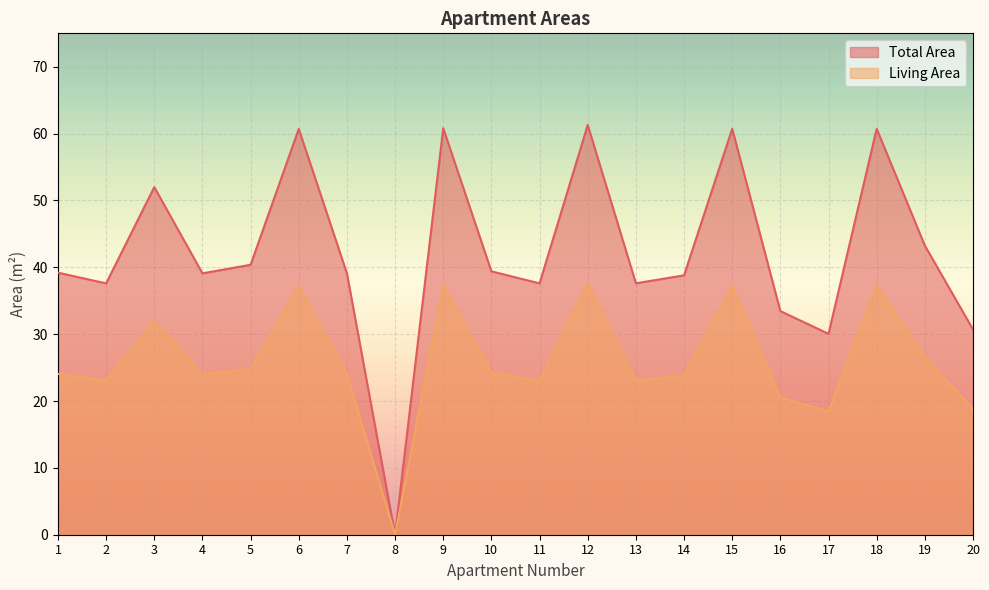

True or false: Living Area and Total Area intersect in this chart.

False